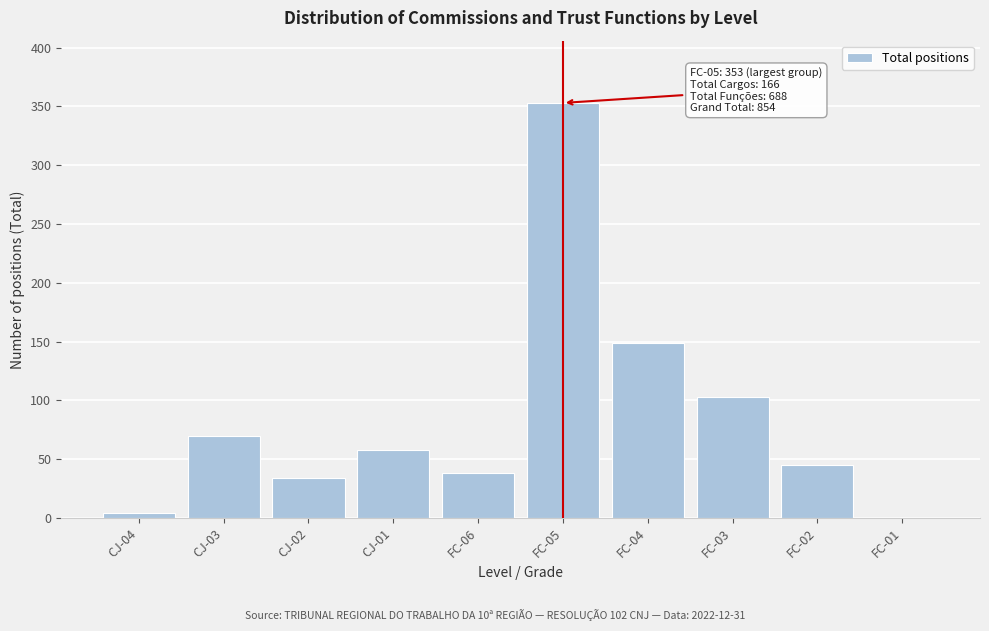

Reading left to right, extract all data points from this chart.

CJ-04=4	CJ-03=70	CJ-02=34	CJ-01=58	FC-06=38	FC-05=353	FC-04=149	FC-03=103	FC-02=45	FC-01=0